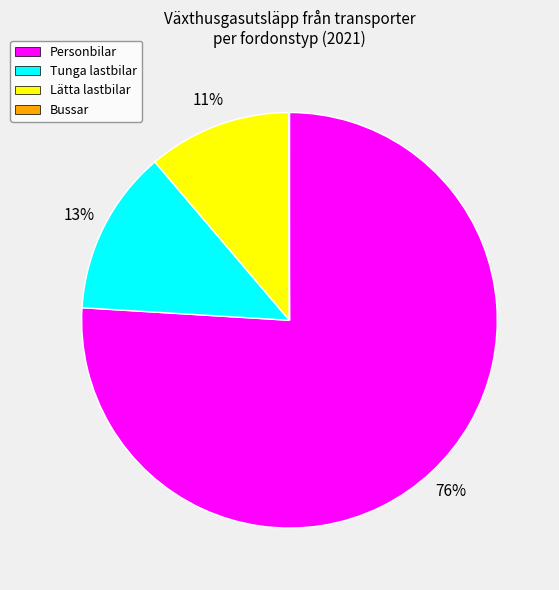

True or false: Personbilar accounts for 76% of the total.

True